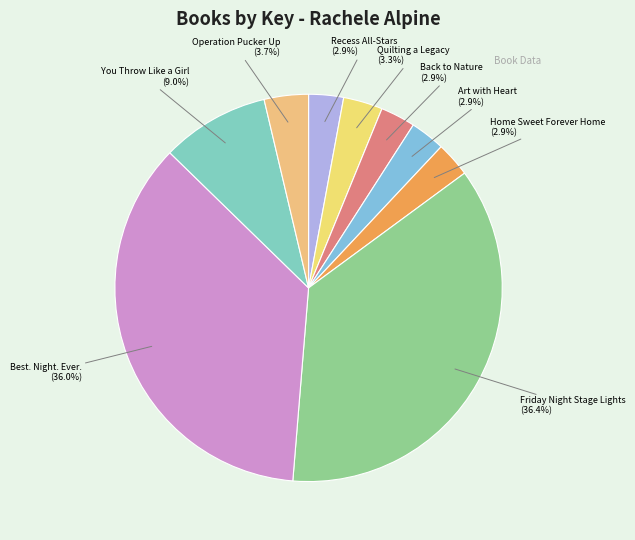

To the nearest percent, what is the average slice percentage?

11%